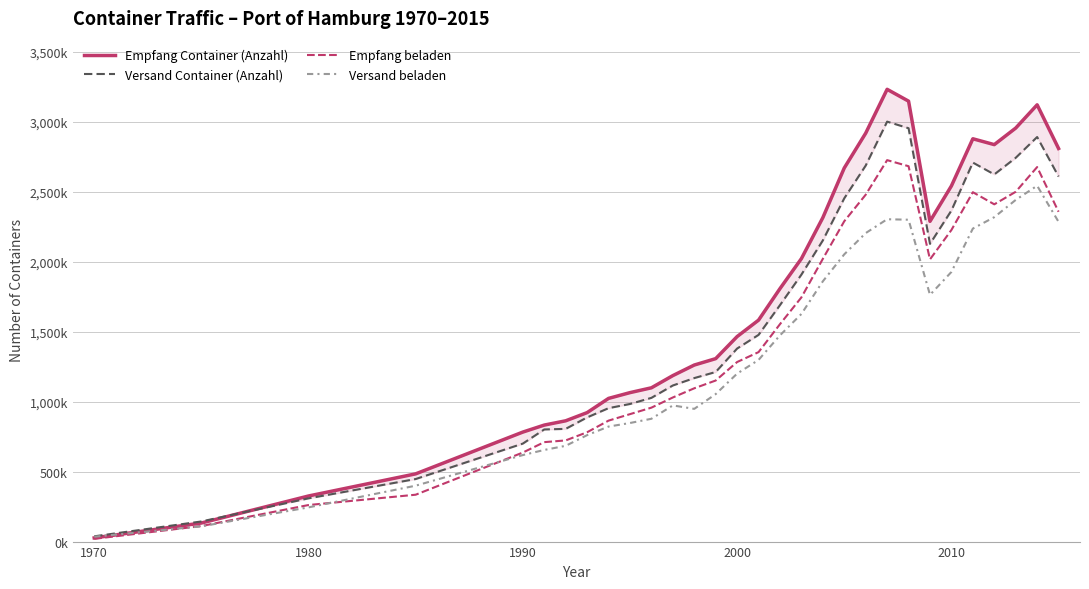

True or false: Versand Container (Anzahl) and Versand beladen intersect in this chart.

False